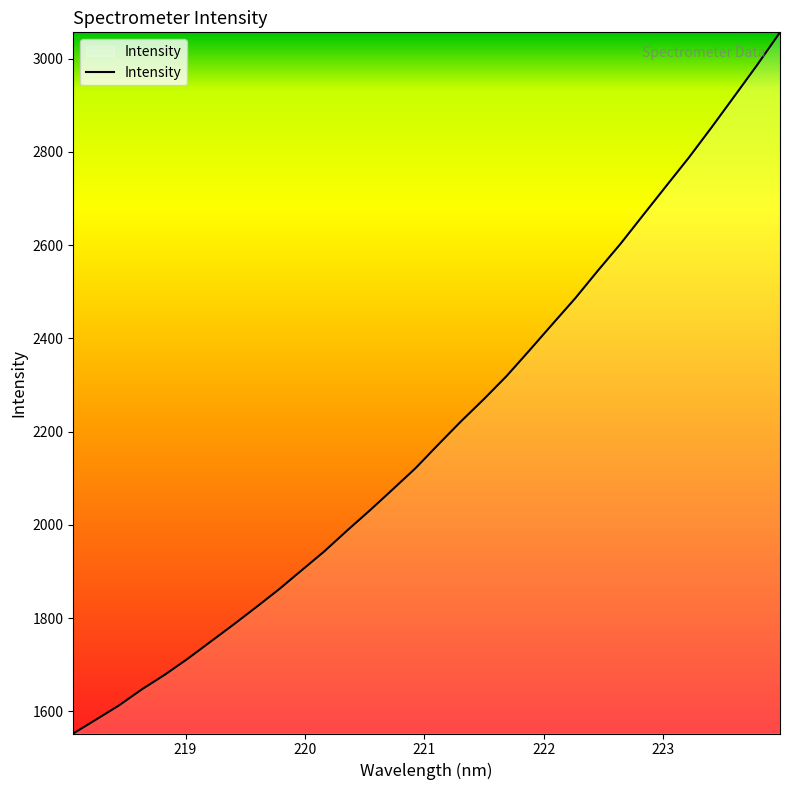

What is the smallest value displayed?

1552.2